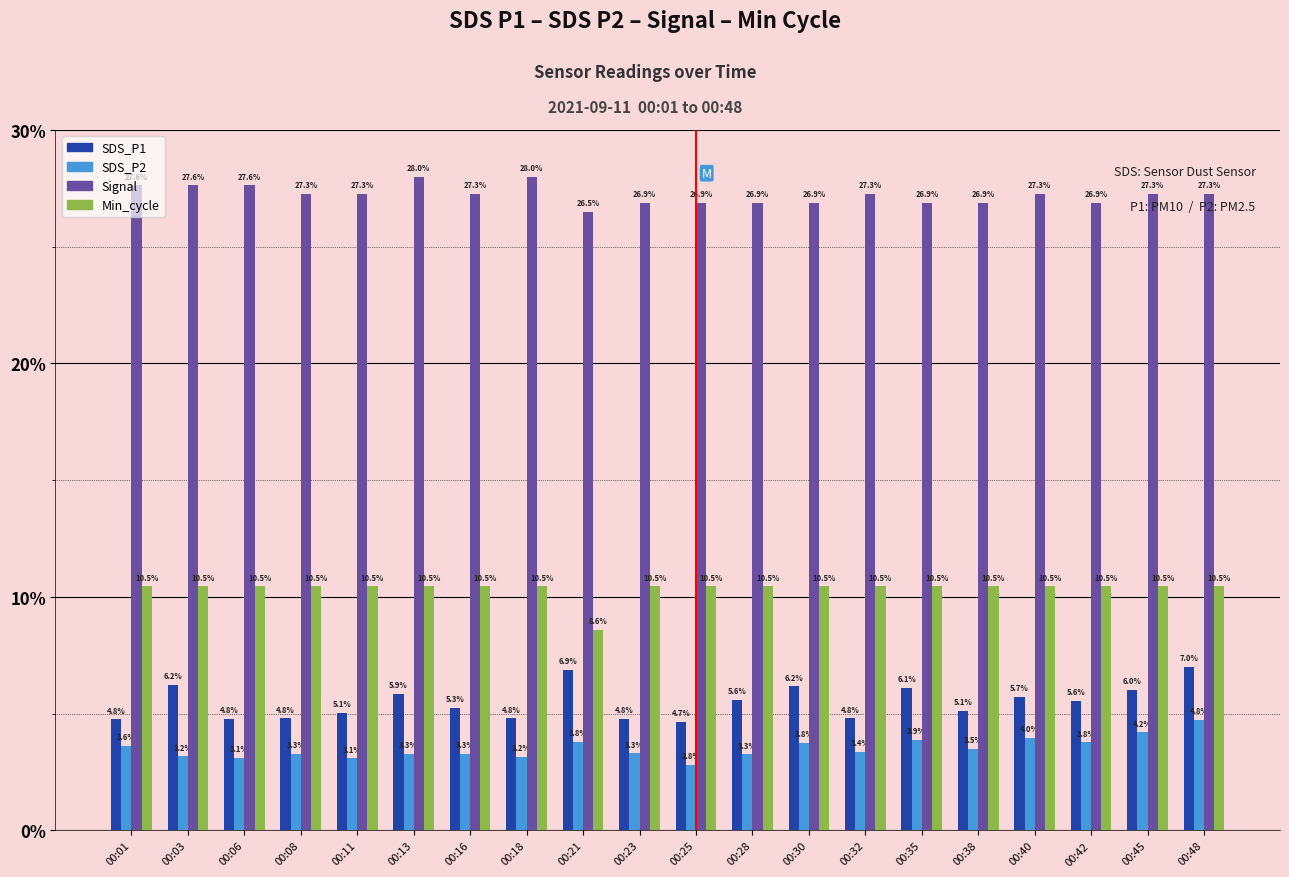

True or false: Min_cycle has a value of 2.6 at 00:23.

False